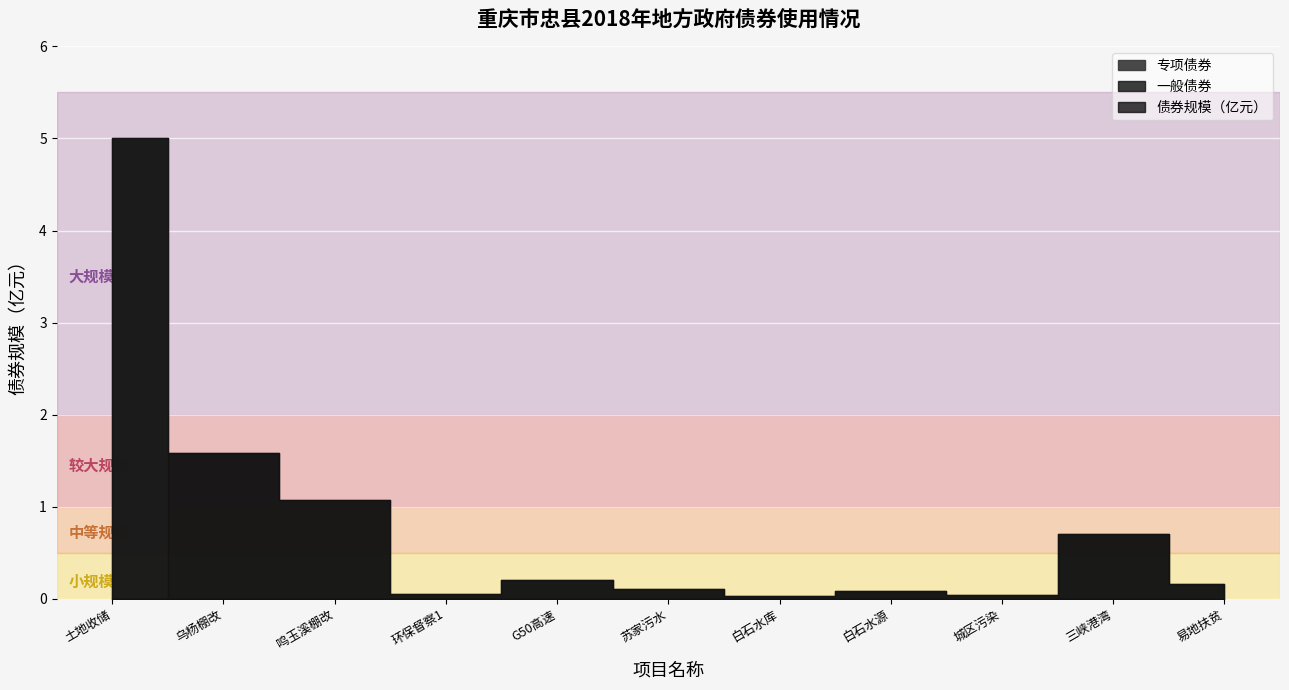

Is it true that the value at 易地扶贫搬迁项目 is 0.2?

True